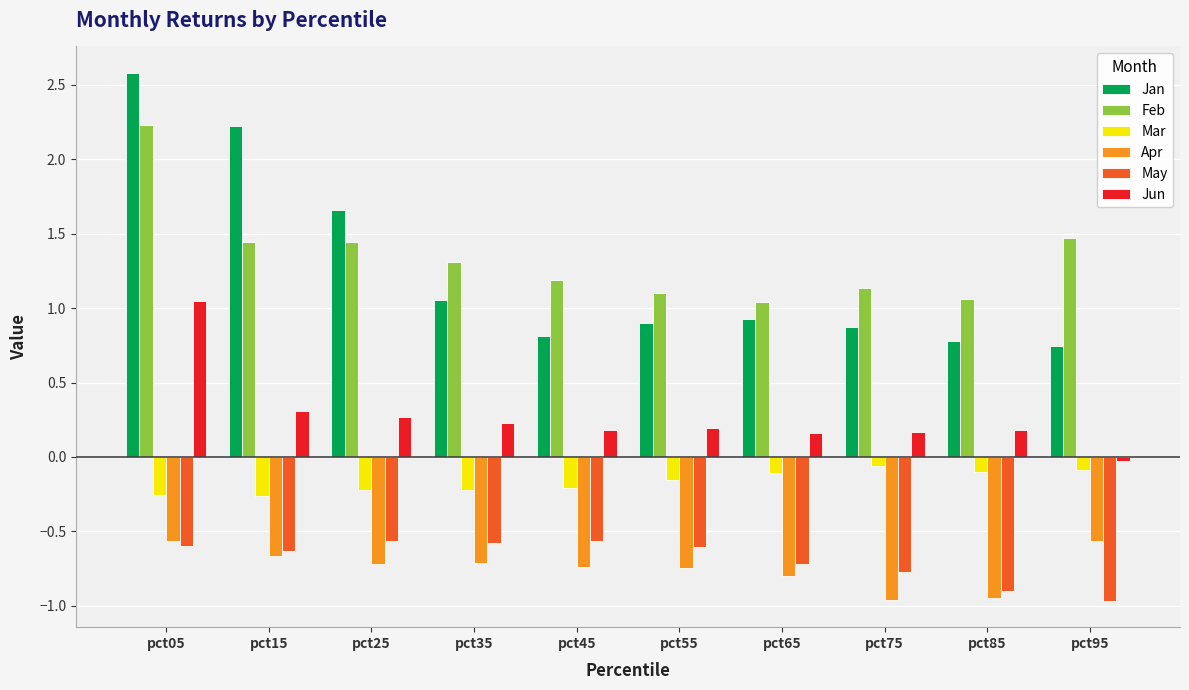

What is the difference between the maximum and second lowest values in the Jan series?

1.8